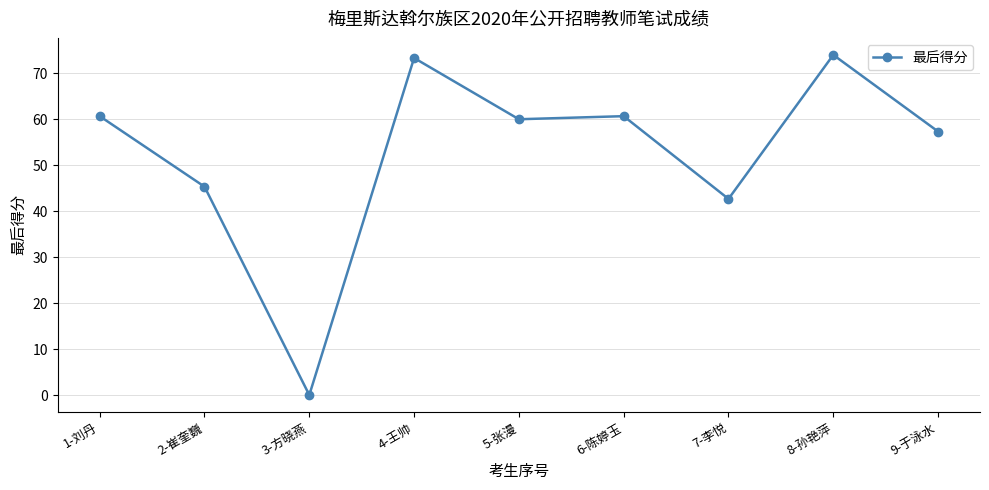

What is the value of the 8th point from the left?

74.0